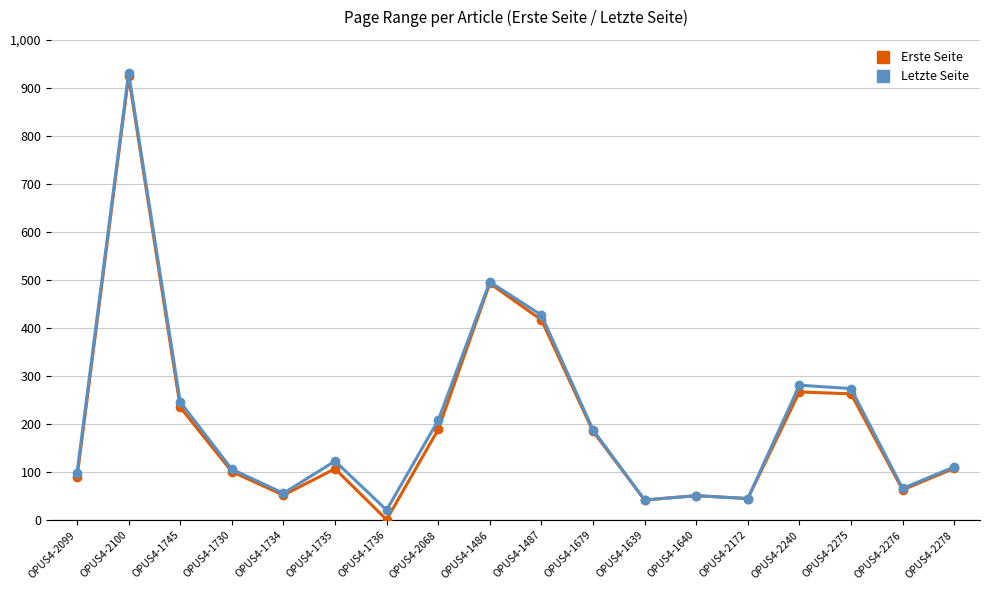

Where is the first local maximum for Erste Seite?

OPUS4-2100